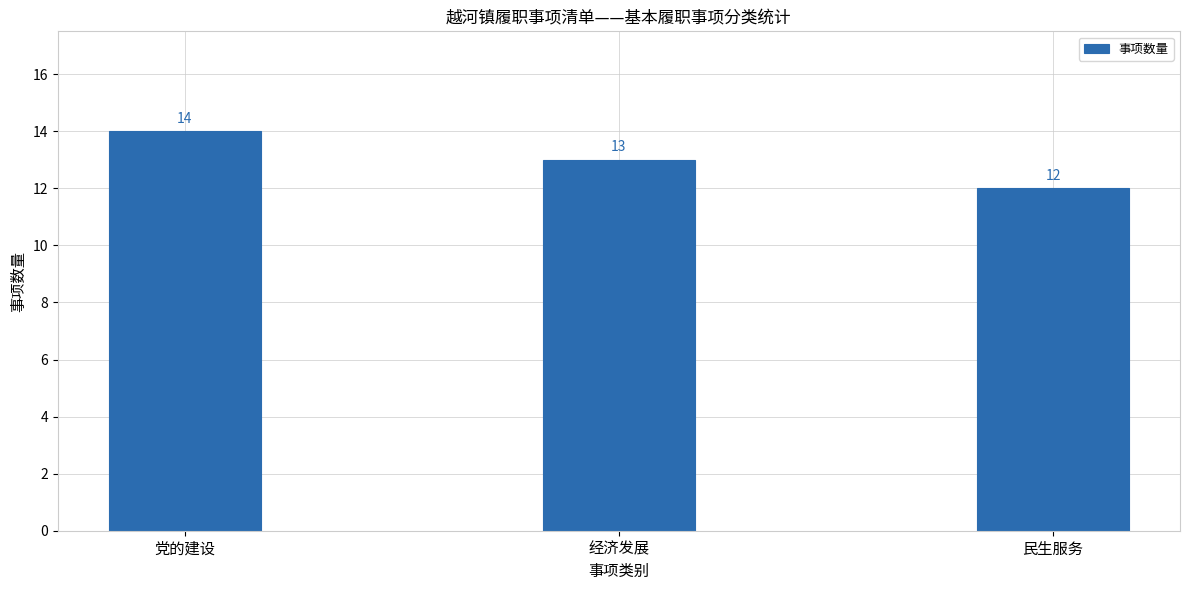

The chart shows a value of 12 at 民生服务. True or false?

True